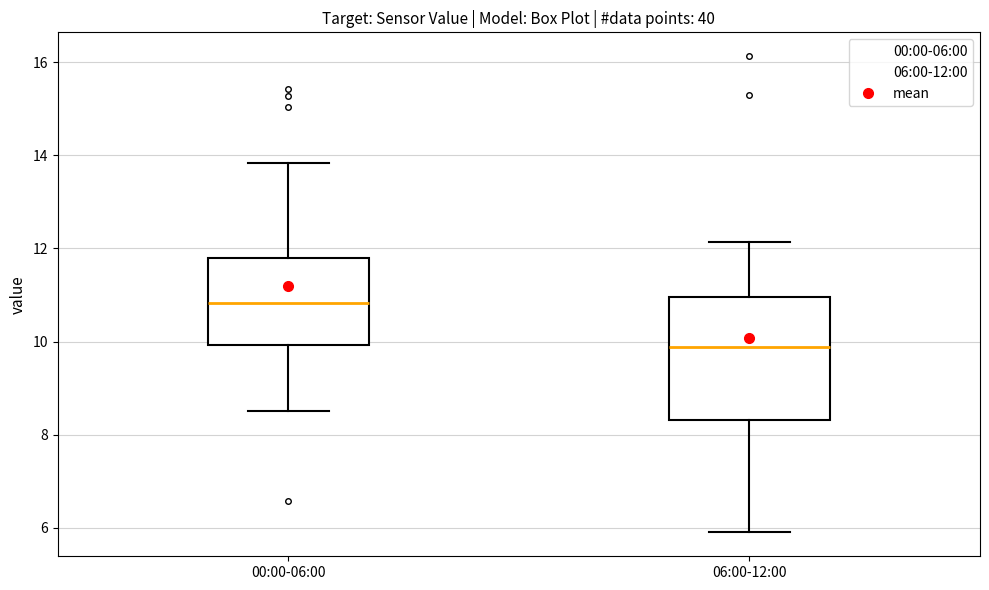

Reading left to right, transcribe this box plot: for each box, give where its median line is, the range the box spans, and where its two whiskers end, as read against the y-axis. The values are not printed on the chart, so give them approximately, as read against the axis.

00:00-06:00: median 10.8, box 10.0 to 11.8, whiskers 8.6 to 13.8
06:00-12:00: median 9.8, box 8.4 to 11.0, whiskers 6.0 to 12.2